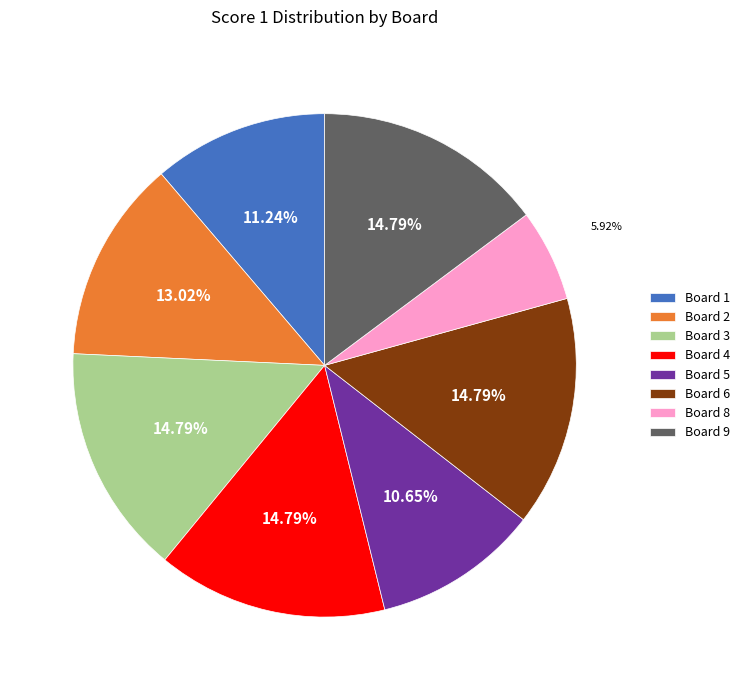

Which category has the smallest portion of the pie?

Board 8